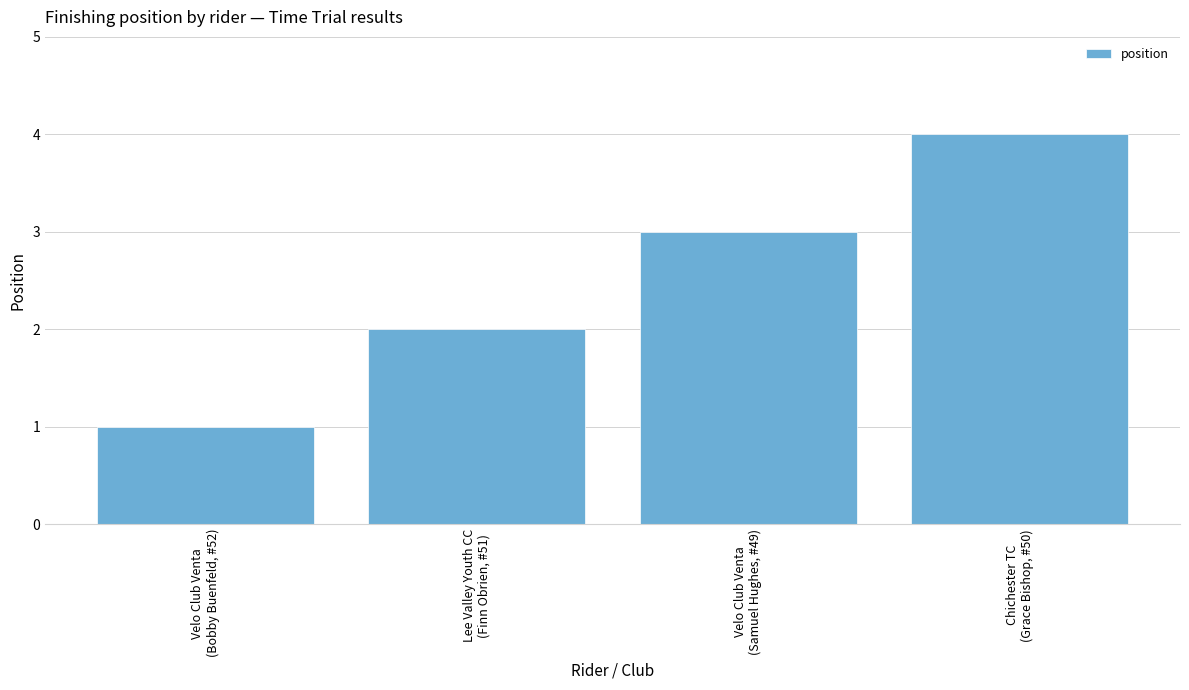

What is the difference between the second highest and second lowest values?

1